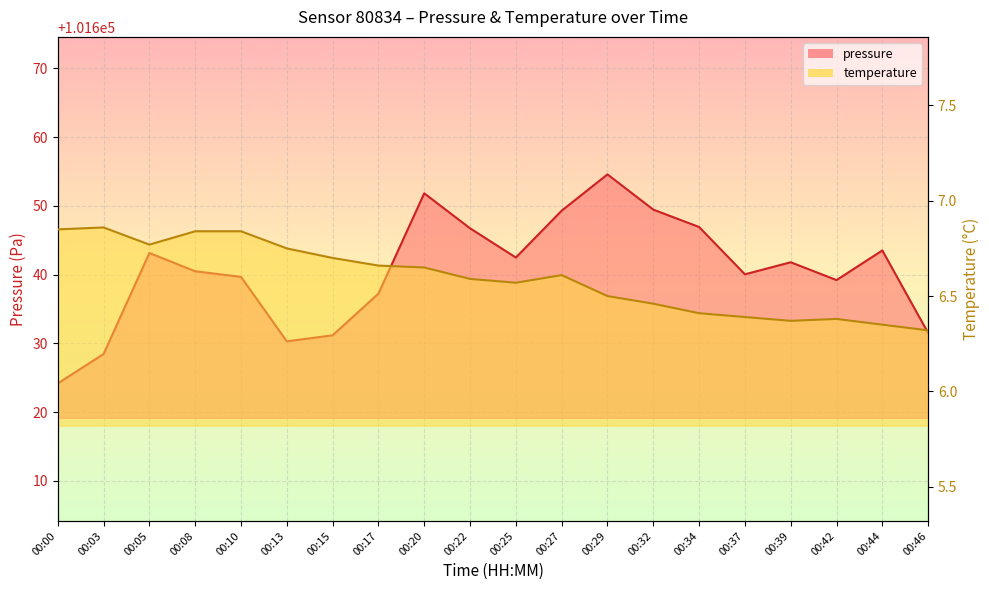

What is the spread (max minus min) of values at 00:13?

101623.6